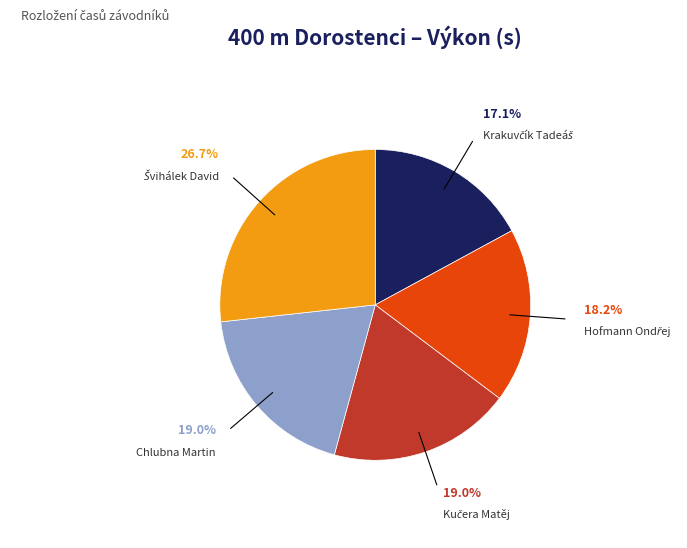

Does any single category account for the majority?

No